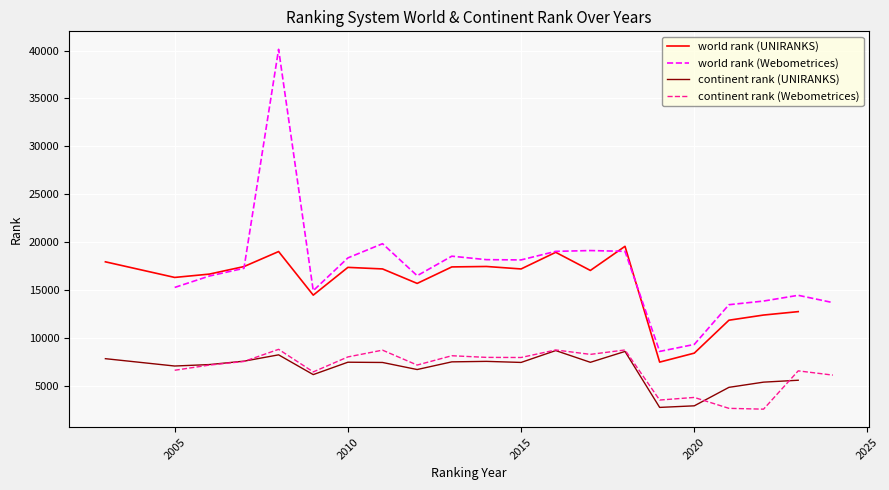

What is the highest value of the world rank (UNIRANKS) series?

19584